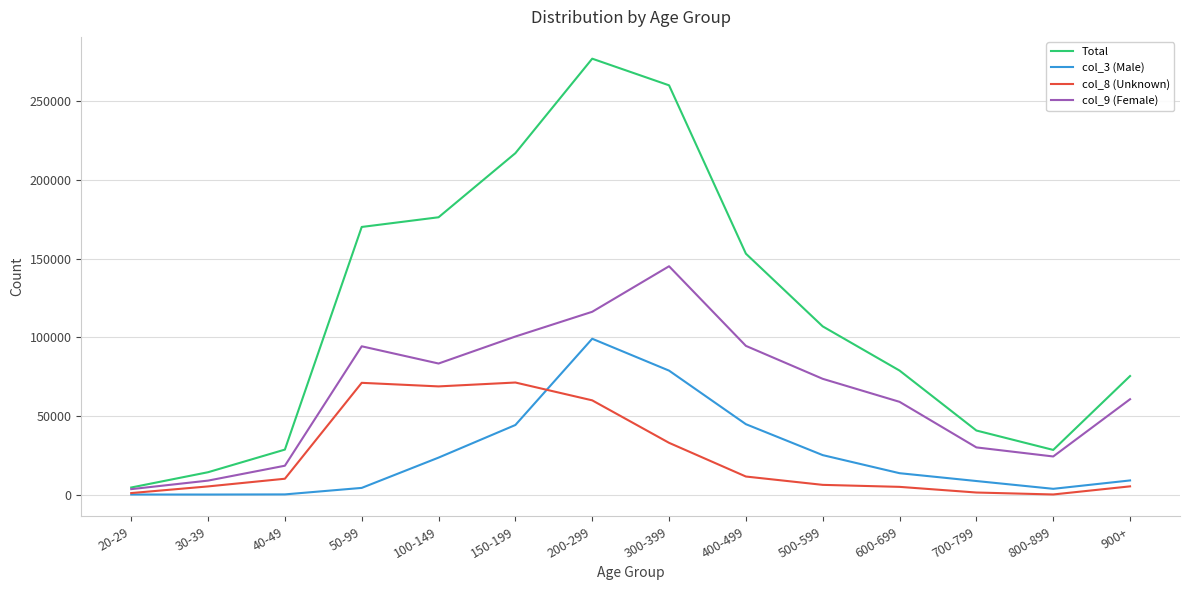

What is the average value of the col_8 (Unknown) series?

24961